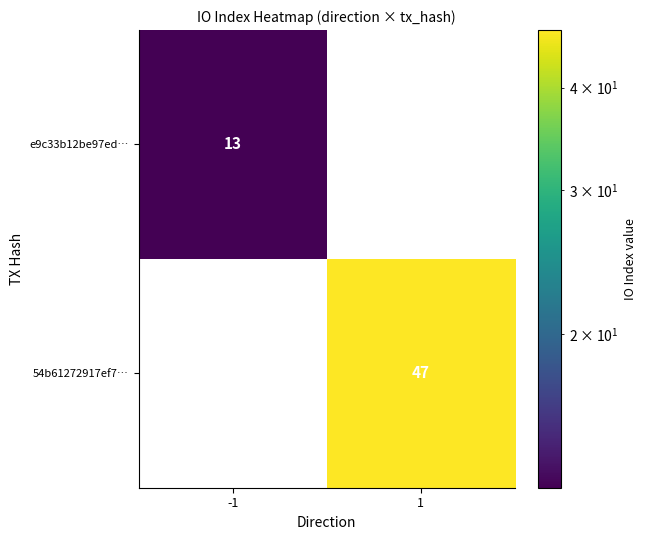

Is it true that 54b61272917ef7… equals 47 at 1?

True